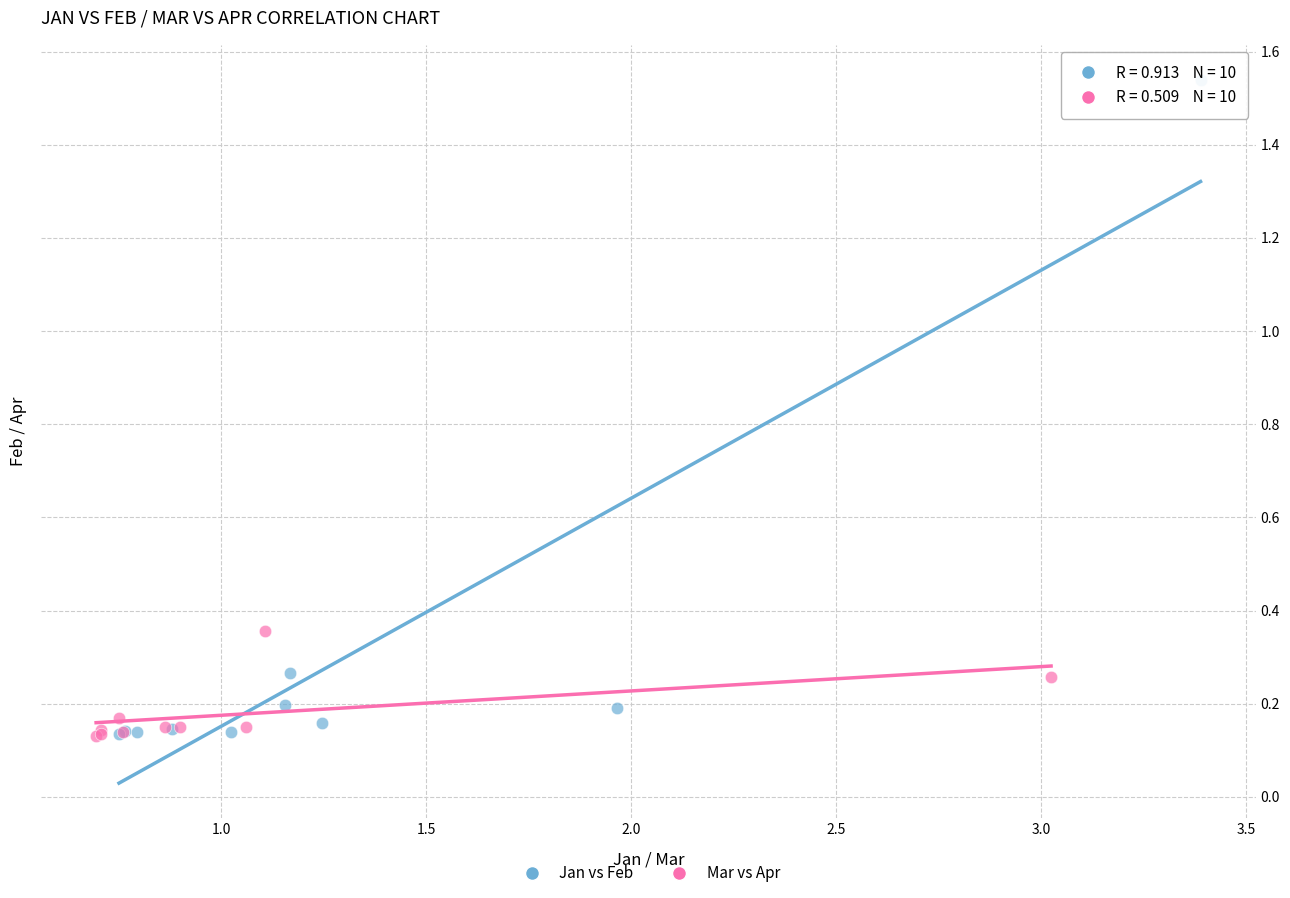

Which series reaches the maximum Y coordinate?

Jan vs Feb